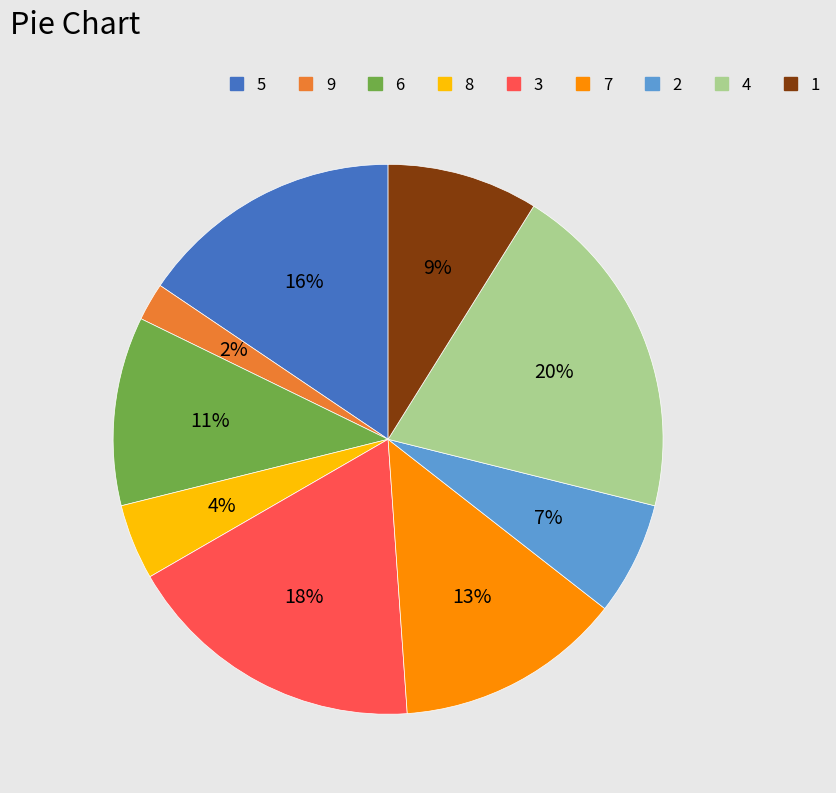

Rank the categories by value from highest to lowest.

4, 3, 5, 7, 6, 1, 2, 8, 9